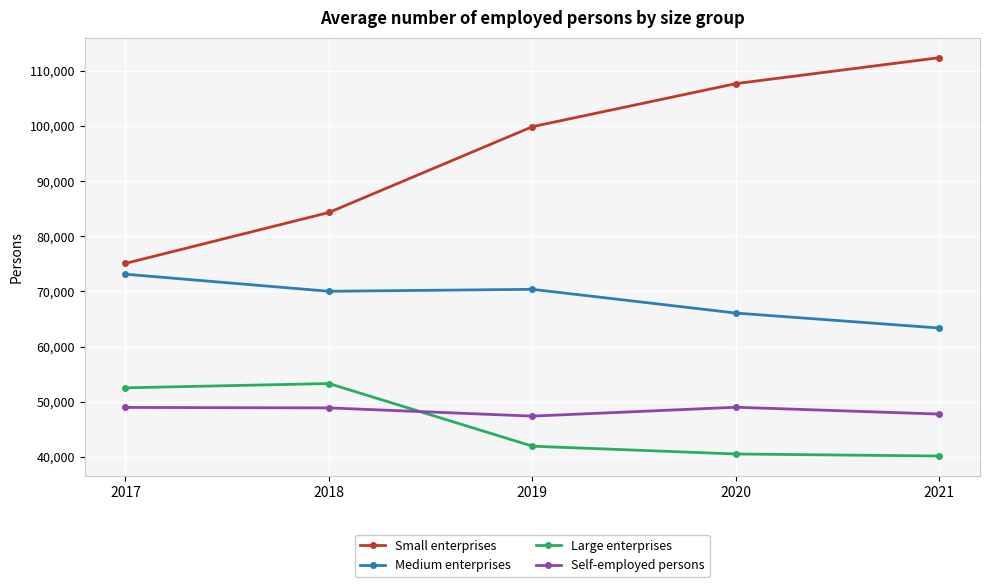

Does the chart have visible grid lines?

Yes